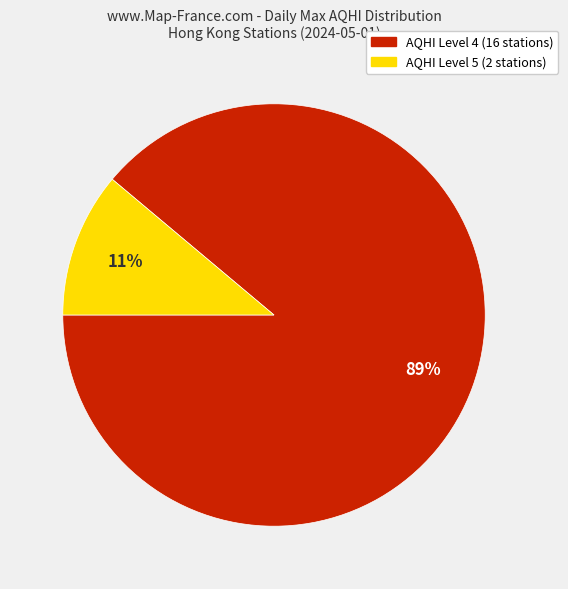

To the nearest percent, what is the average slice percentage?

50%